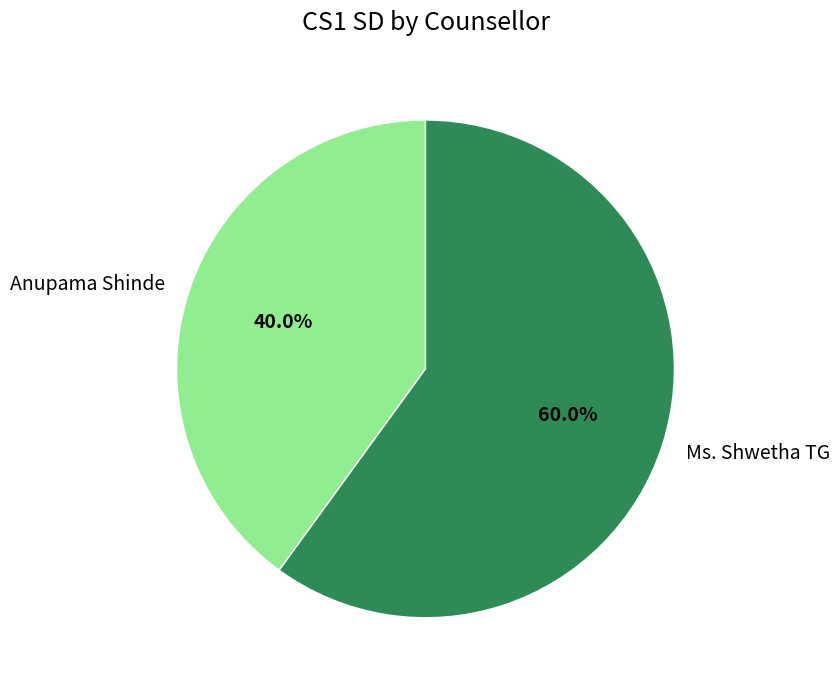

What percentage is the Anupama Shinde slice, to the nearest percent?

40%